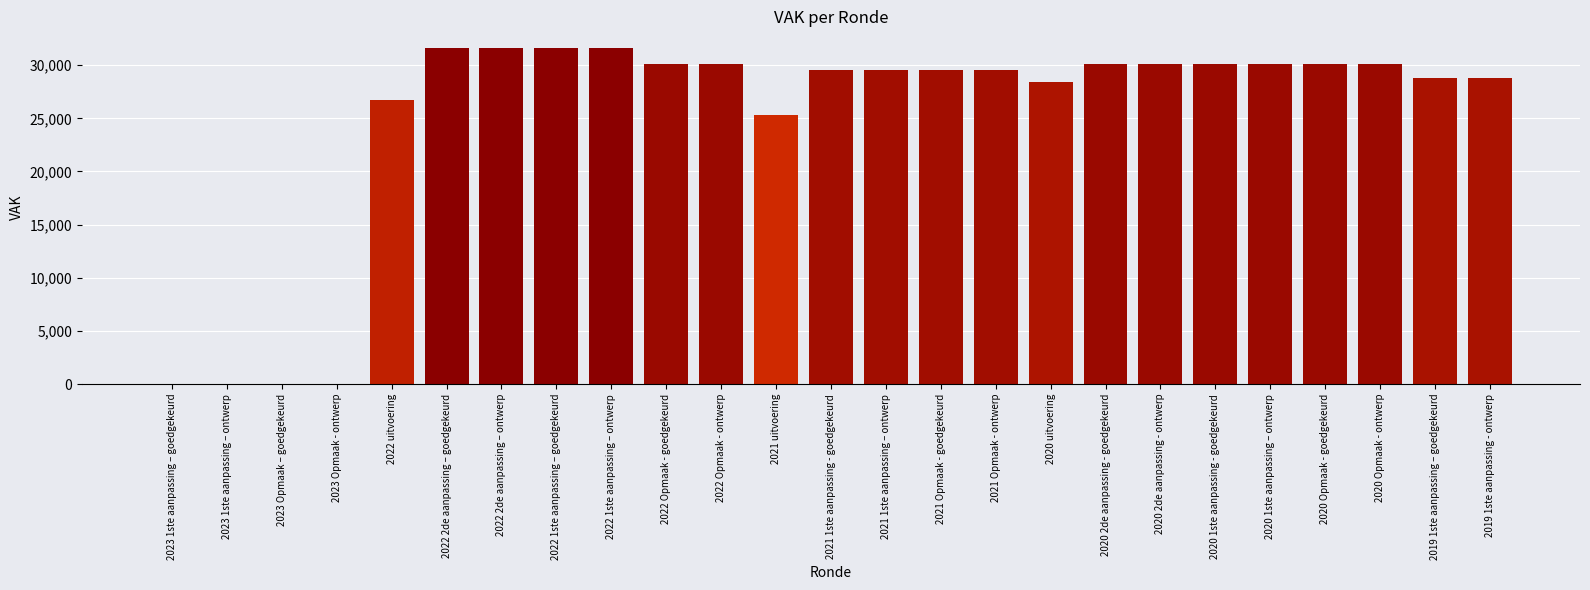

What is the greatest value displayed?

31602